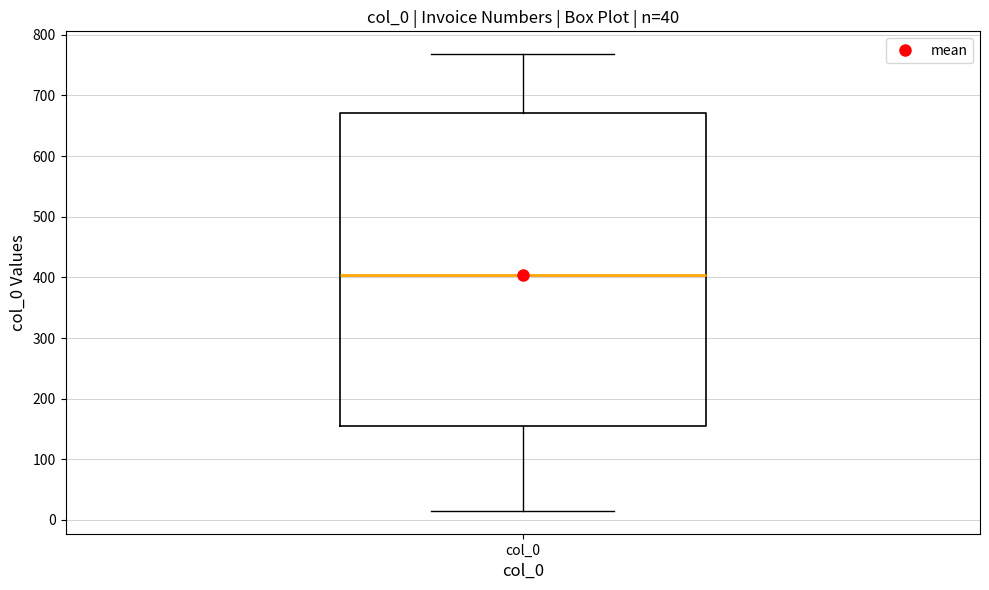

Read this box plot against the y-axis: the position of the median line, the range covered by the box, and the ends of both whiskers. The values are not printed on the chart, so give them approximately, as read against the axis.

median 400, box 150 to 670, whiskers 20 to 770